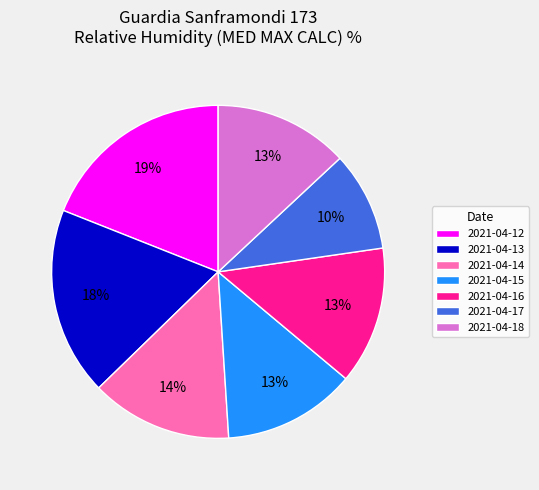

Is it true that 2021-04-14 is 27% of the pie?

False